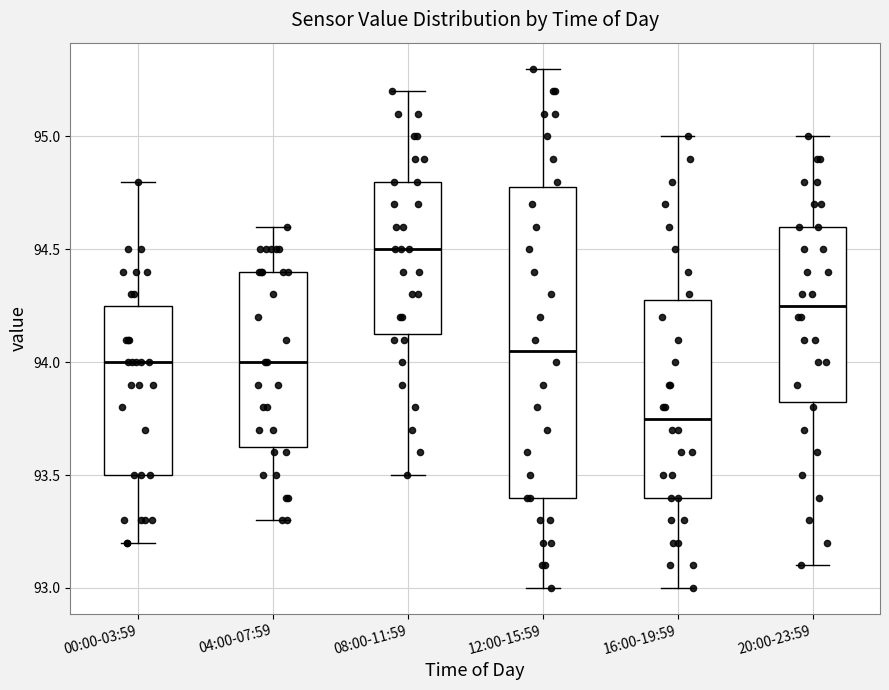

Where does the upper whisker of the box for 08:00-11:59 end on the y-axis? The values are not printed on the chart, so give them approximately, as read against the axis.

95.20